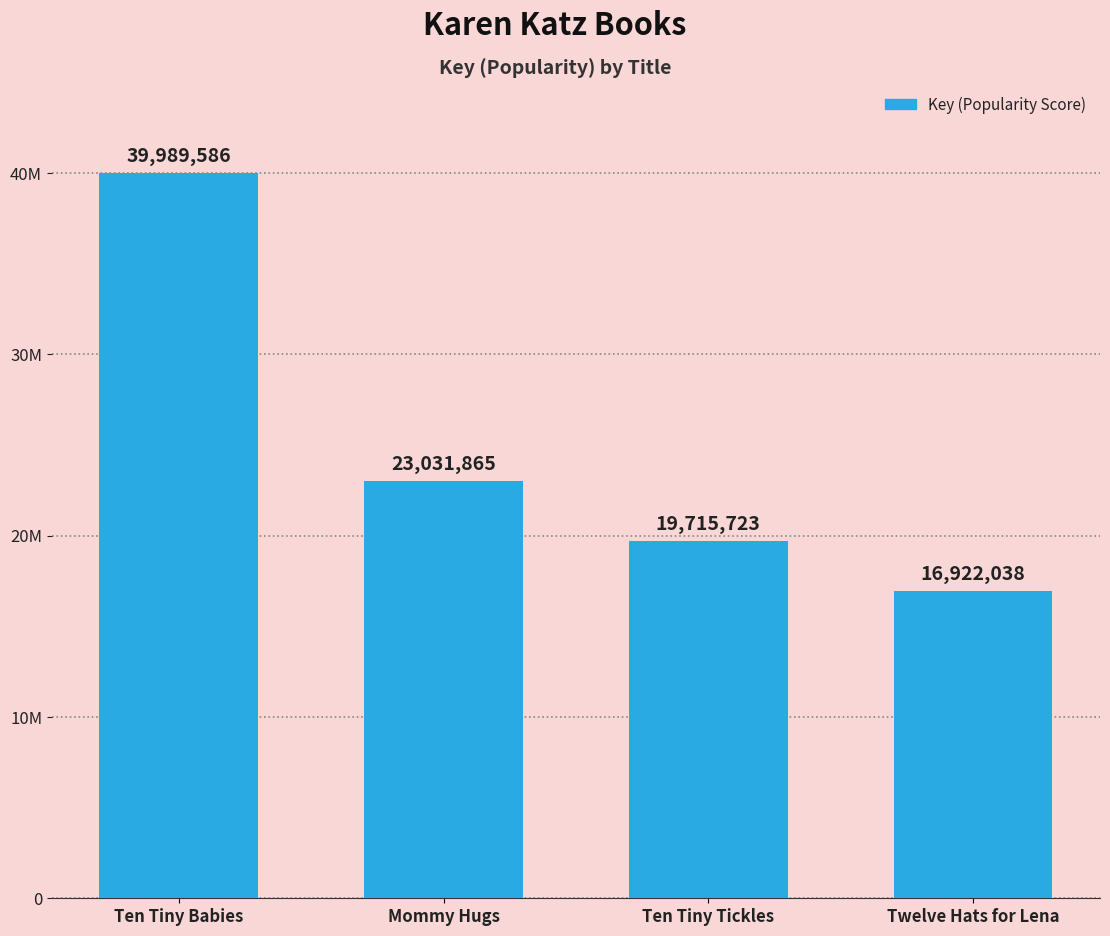

Reading left to right, extract all data points from this chart.

Ten Tiny Babies=39989586	Mommy Hugs=23031865	Ten Tiny Tickles=19715723	Twelve Hats for Lena=16922038